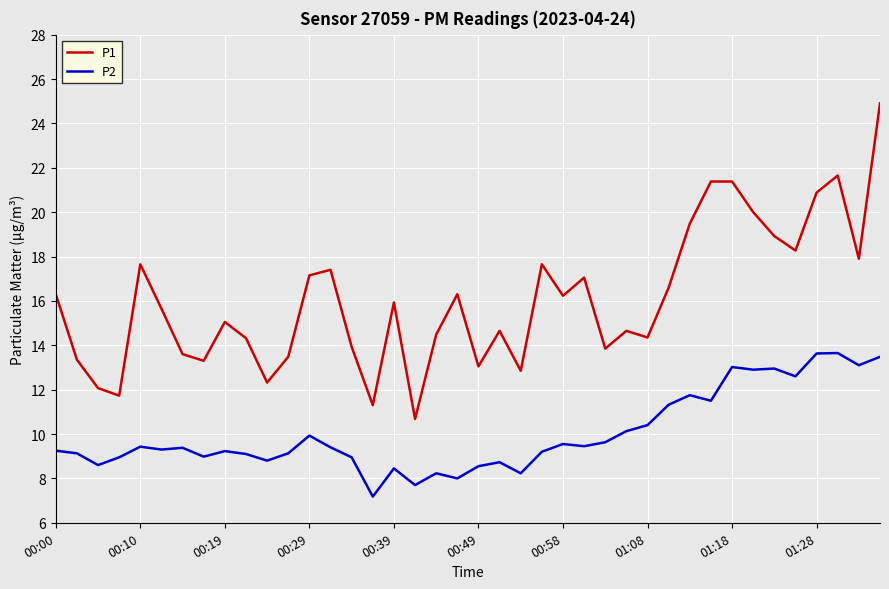

What is the maximum value shown in the chart?

24.9